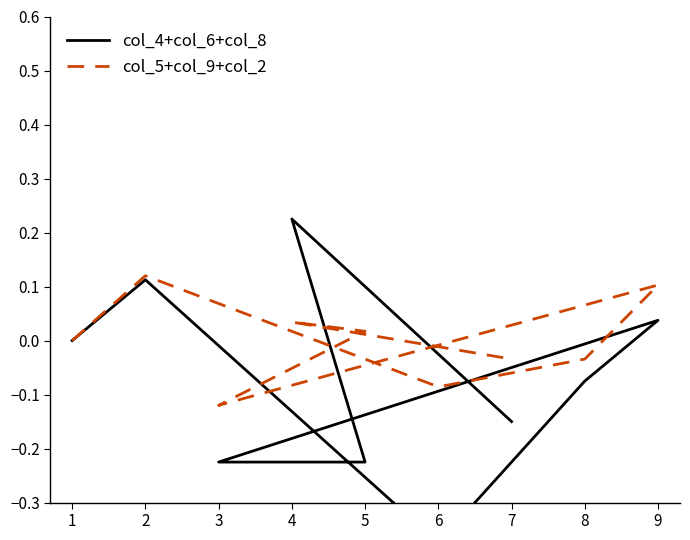

How many values in col_4+col_6+col_8 are above zero?

3